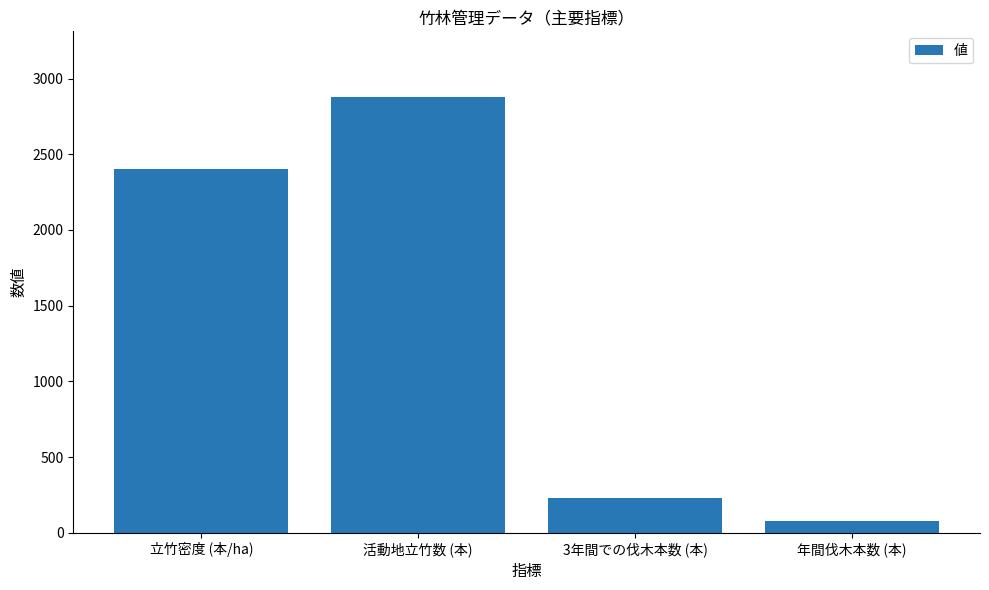

What is the minimum value shown in the chart?

77